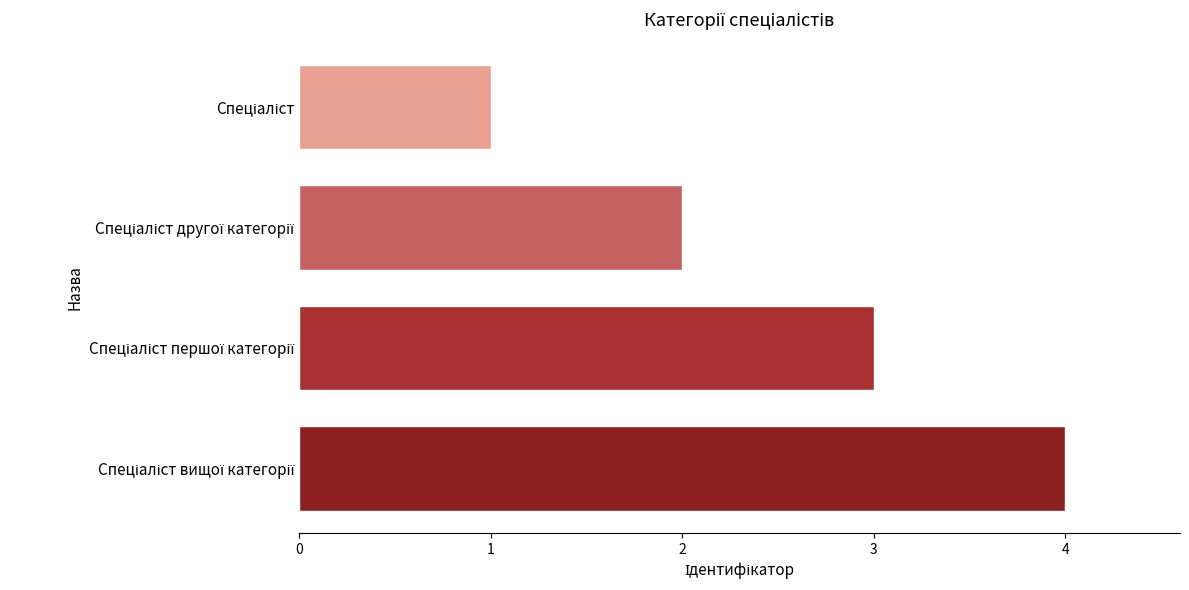

What is the greatest value displayed?

4